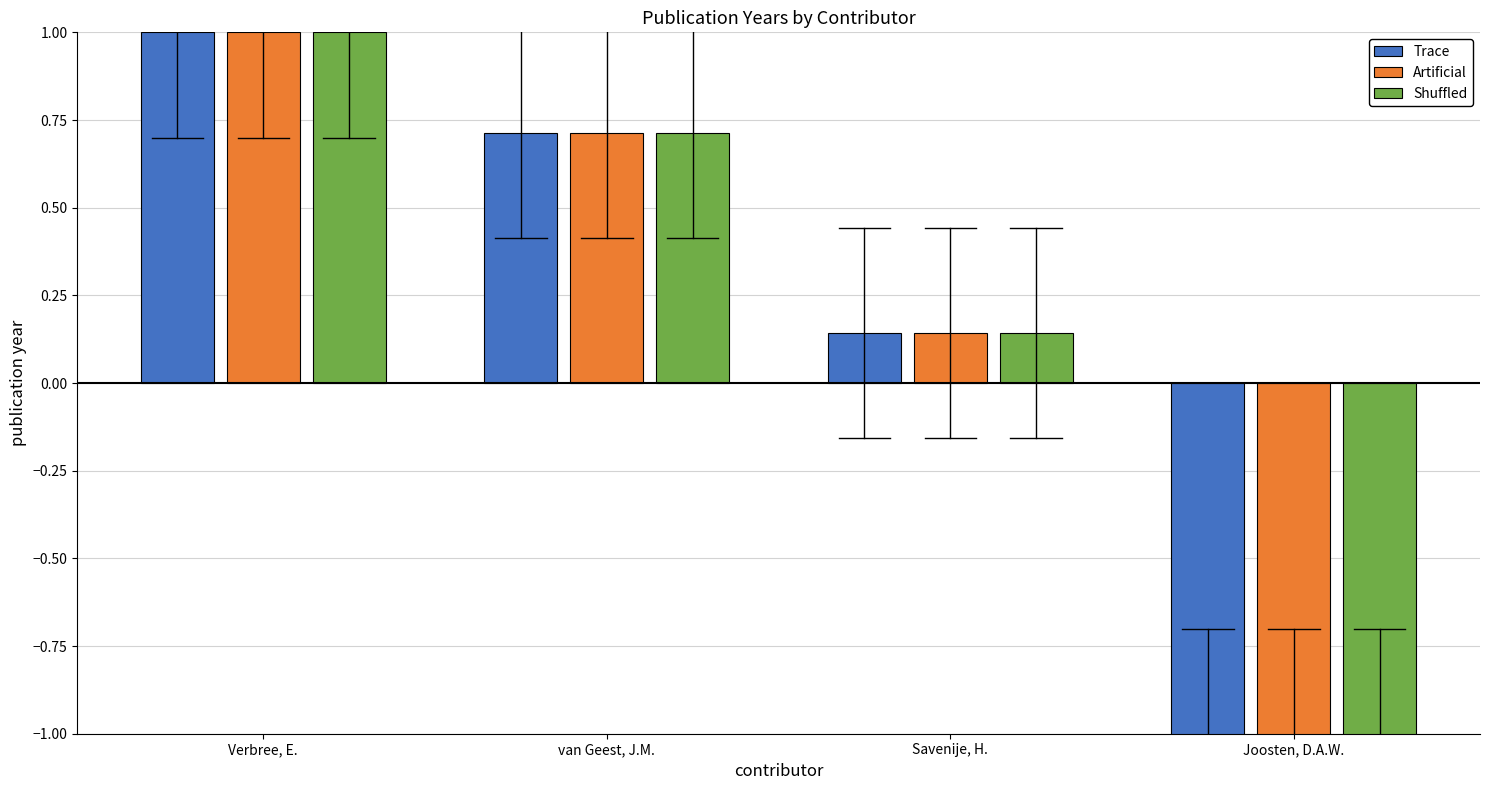

Rank the categories by Trace value from highest to lowest.

Verbree, E., van Geest, J.M., Savenije, H., Joosten, D.A.W.